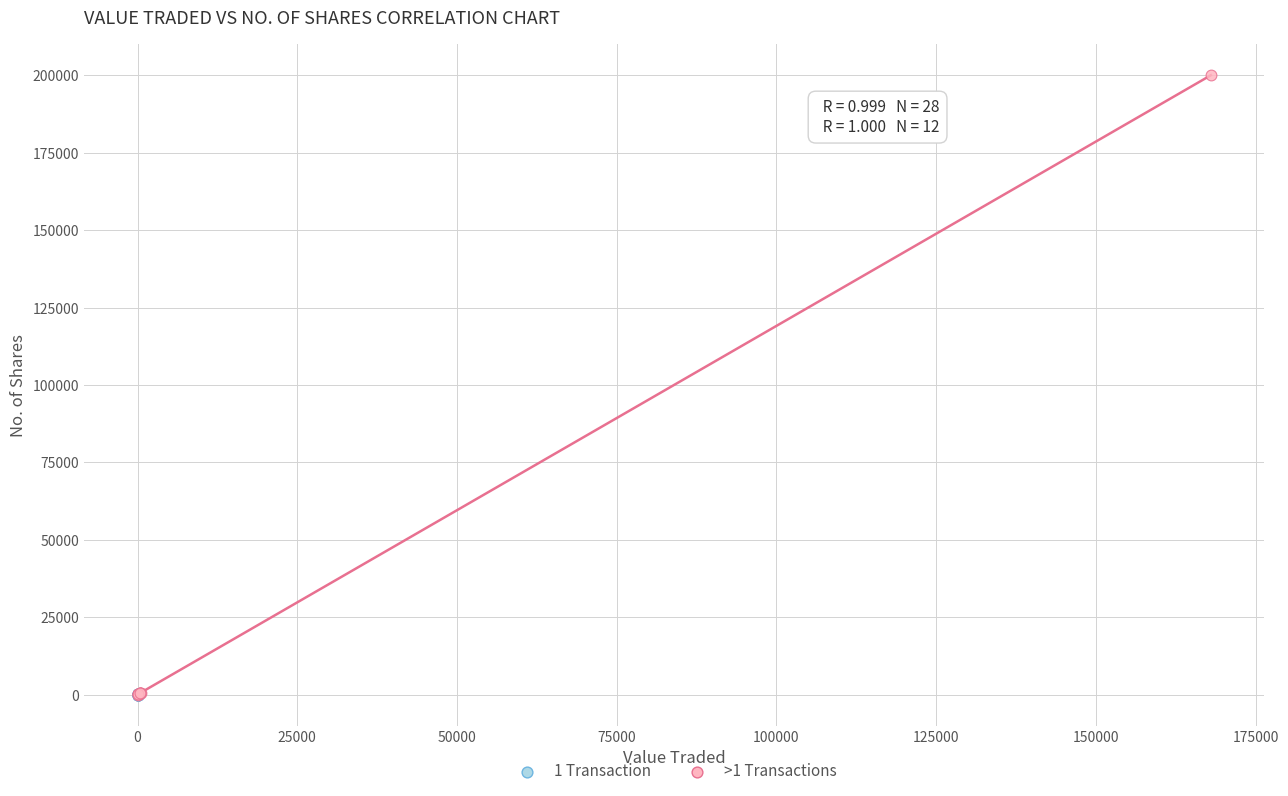

Which series has the largest Y range (max minus min)?

>1 Transactions